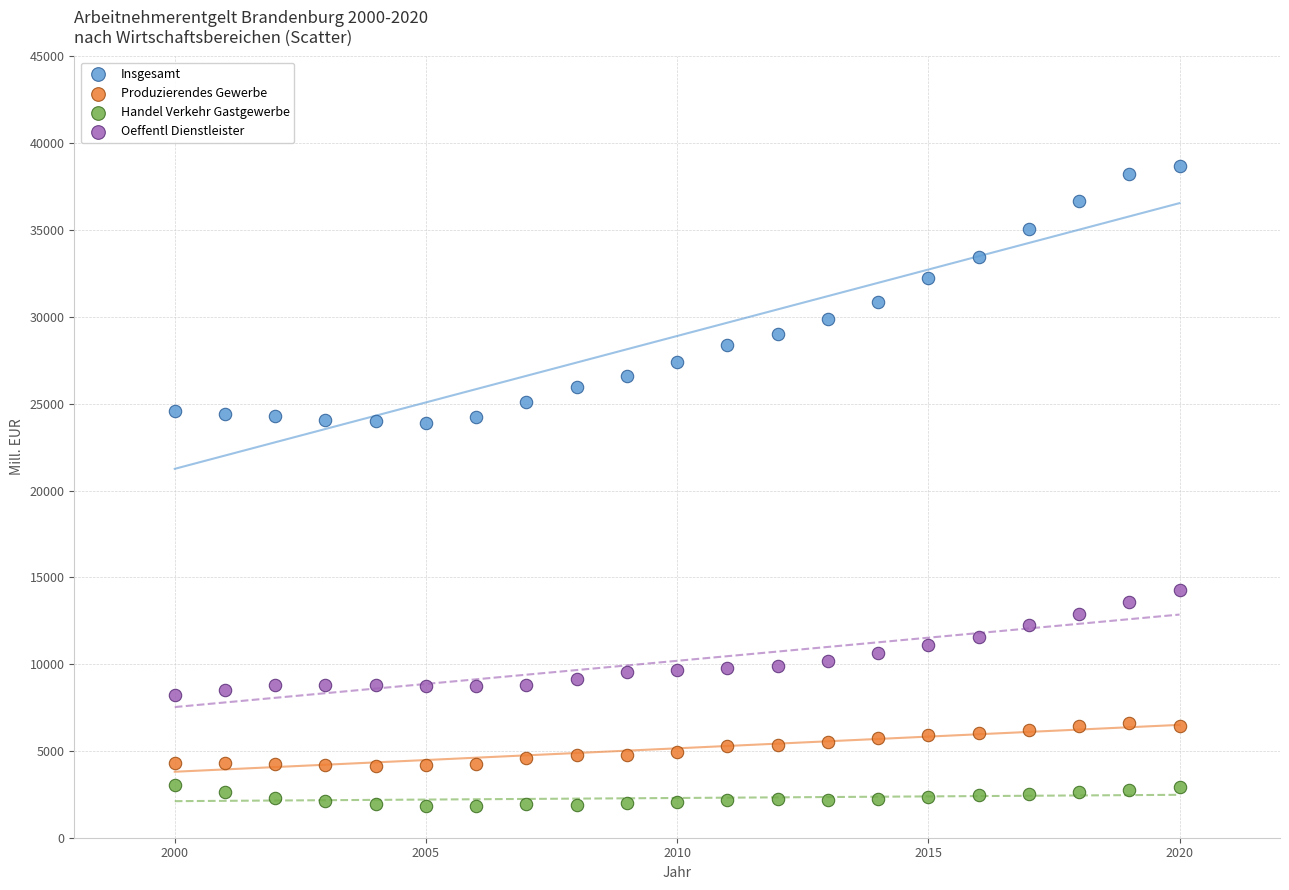

Which series has the widest spread of Y values?

Insgesamt